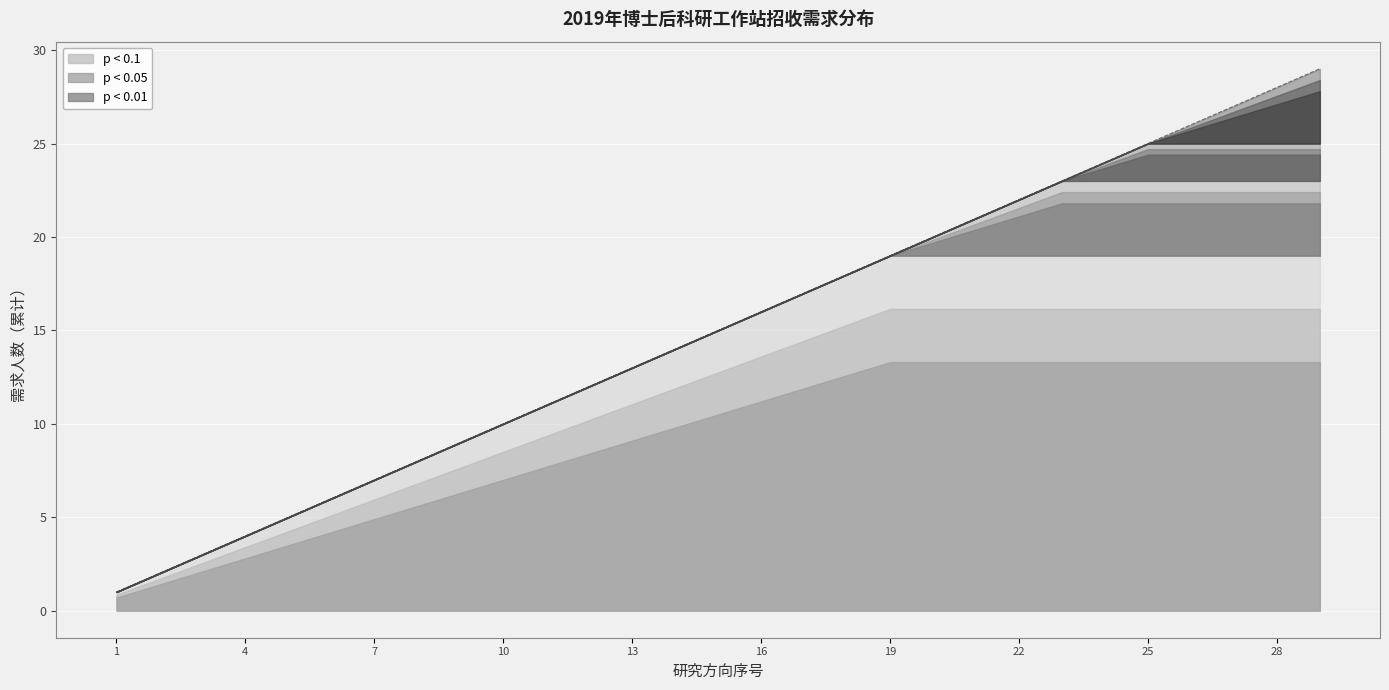

Is it true that the value at 11 is 3?

False